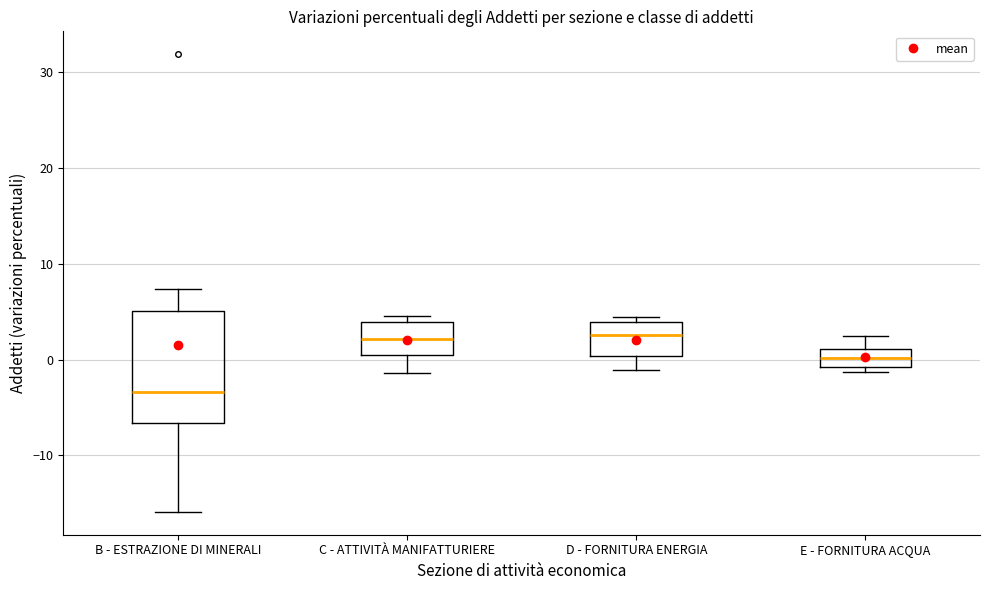

Reading left to right, transcribe this box plot: for each box, give where its median line is, the range the box spans, and where its two whiskers end, as read against the y-axis. The values are not printed on the chart, so give them approximately, as read against the axis.

B - ESTRAZIONE DI MINERALI: median -3, box -7 to 5, whiskers -16 to 7
C - ATTIVITÀ MANIFATTURIERE: median 2, box 1 to 4, whiskers -1 to 5
D - FORNITURA ENERGIA: median 3, box 0 to 4, whiskers -1 to 4 (just above the box's upper edge)
E - FORNITURA ACQUA: median 0, box -1 to 1, whiskers -1 (just below the box's lower edge) to 2